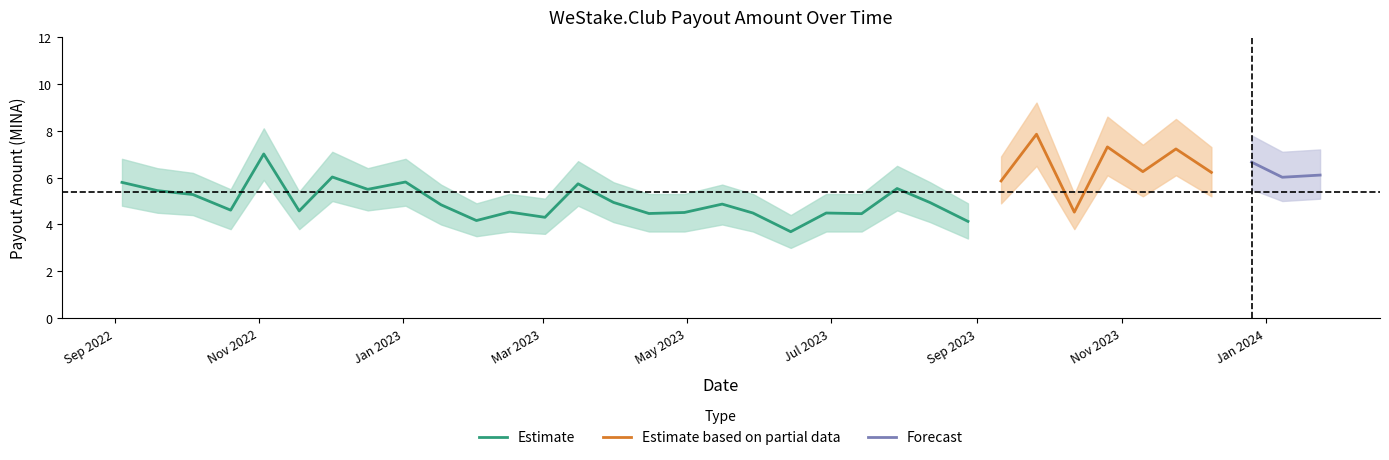

Is this an area chart (filled region under the line)?

No